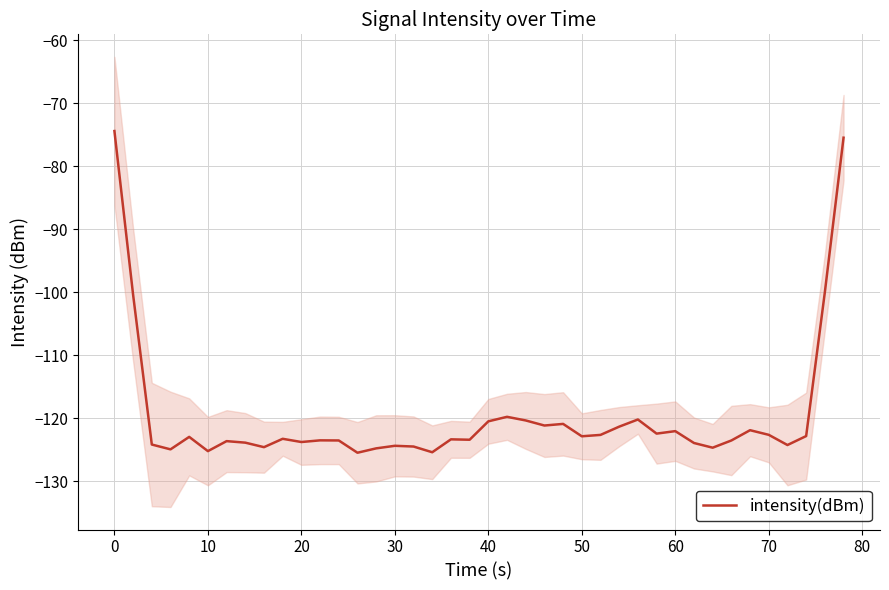

What is the greatest value displayed?

-74.4